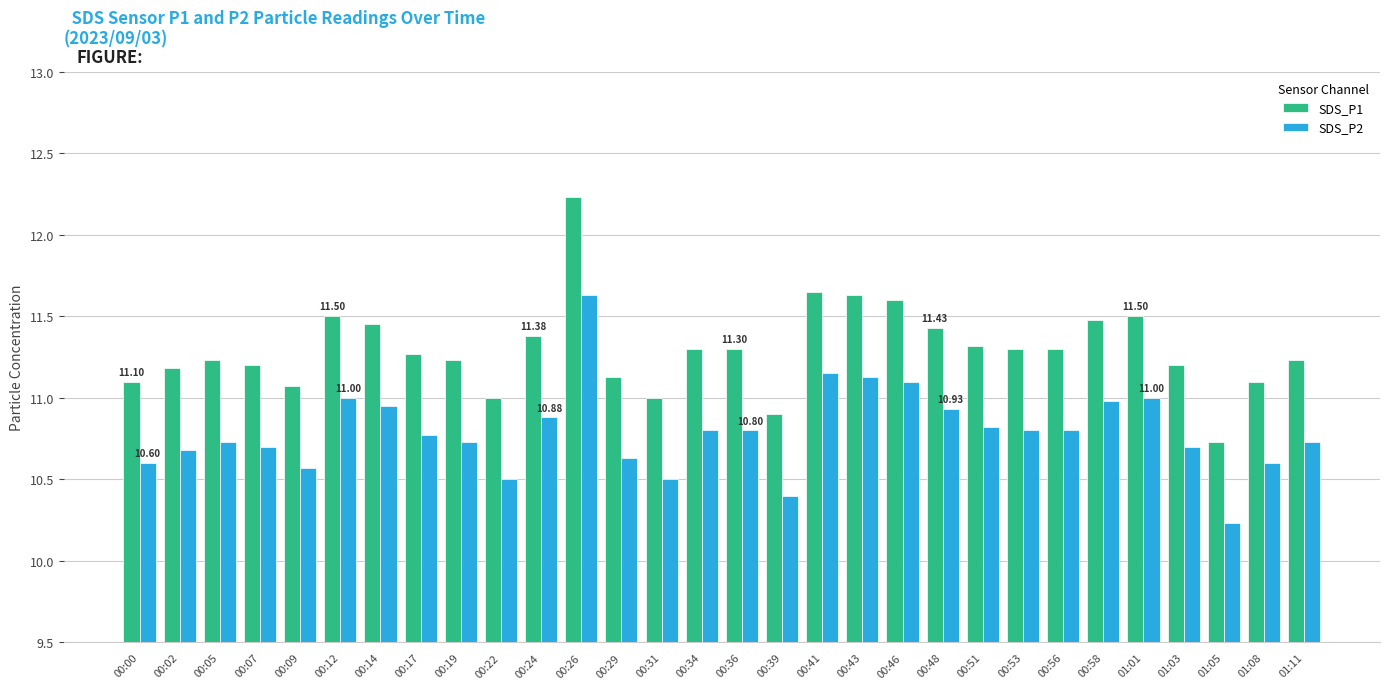

What is the average value of the SDS_P1 series?

11.3